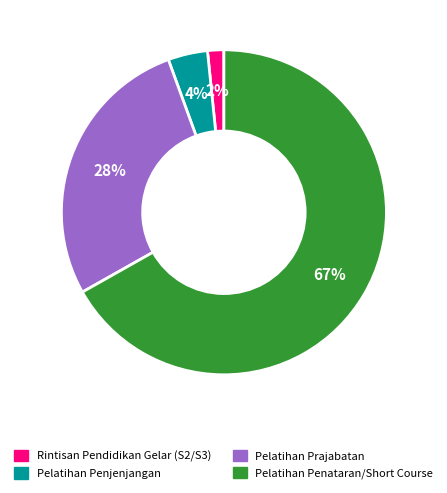

Is there a majority slice in this chart?

Yes